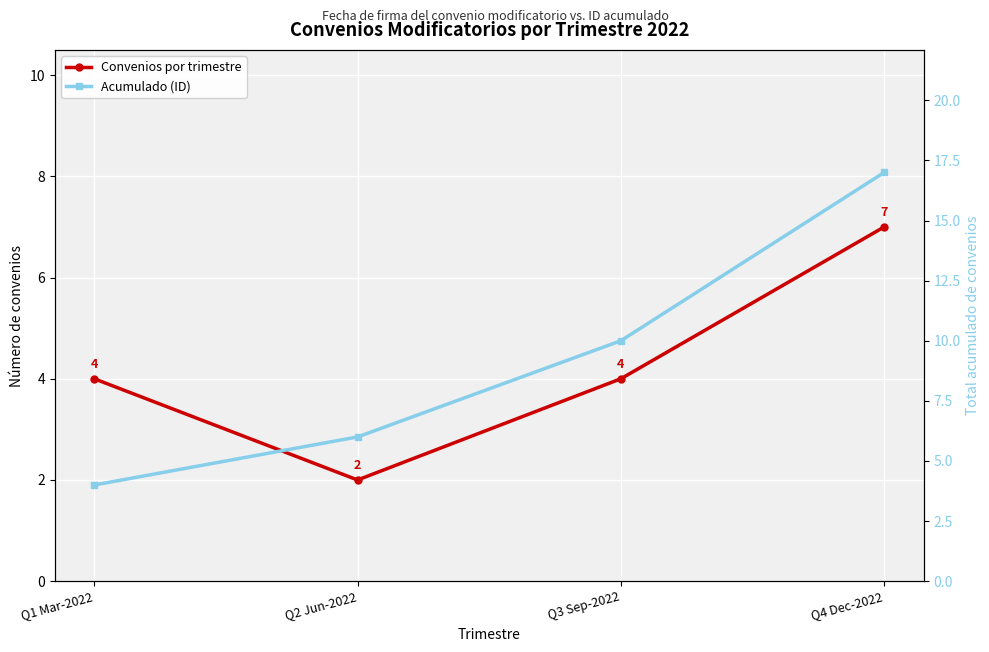

Reading right to left, list all the values displayed in this chart.

Convenios por trimestre: 7	4	2	4
Acumulado (ID): 17	10	6	4